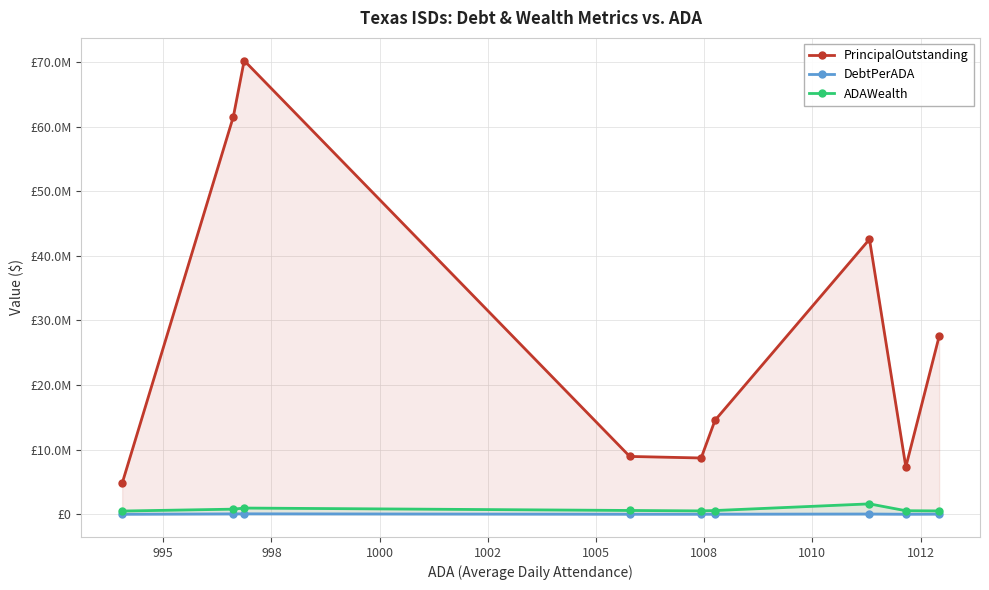

Does the chart have visible grid lines?

Yes